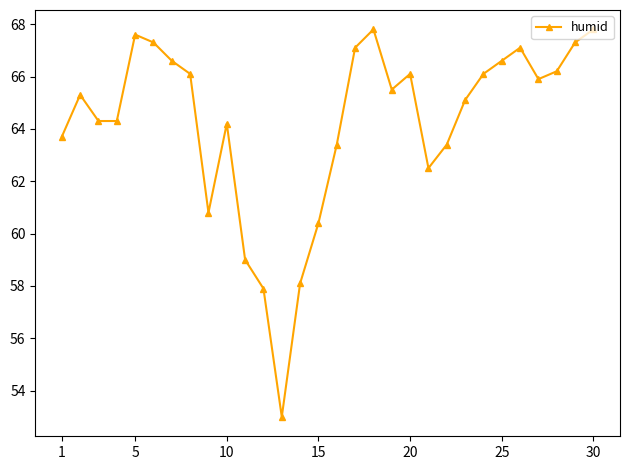

What is the sum of all values?

1926.5